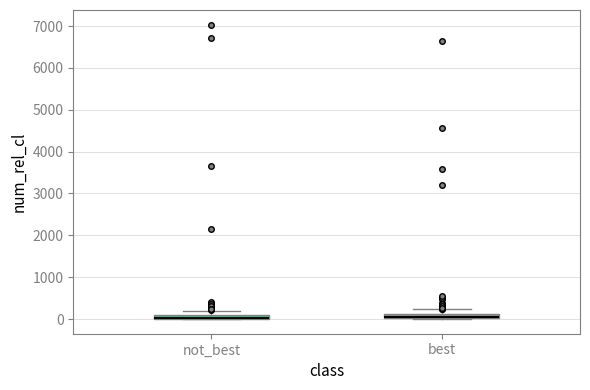

Where does the upper whisker of the box for best end on the y-axis? The values are not printed on the chart, so give them approximately, as read against the axis.

200